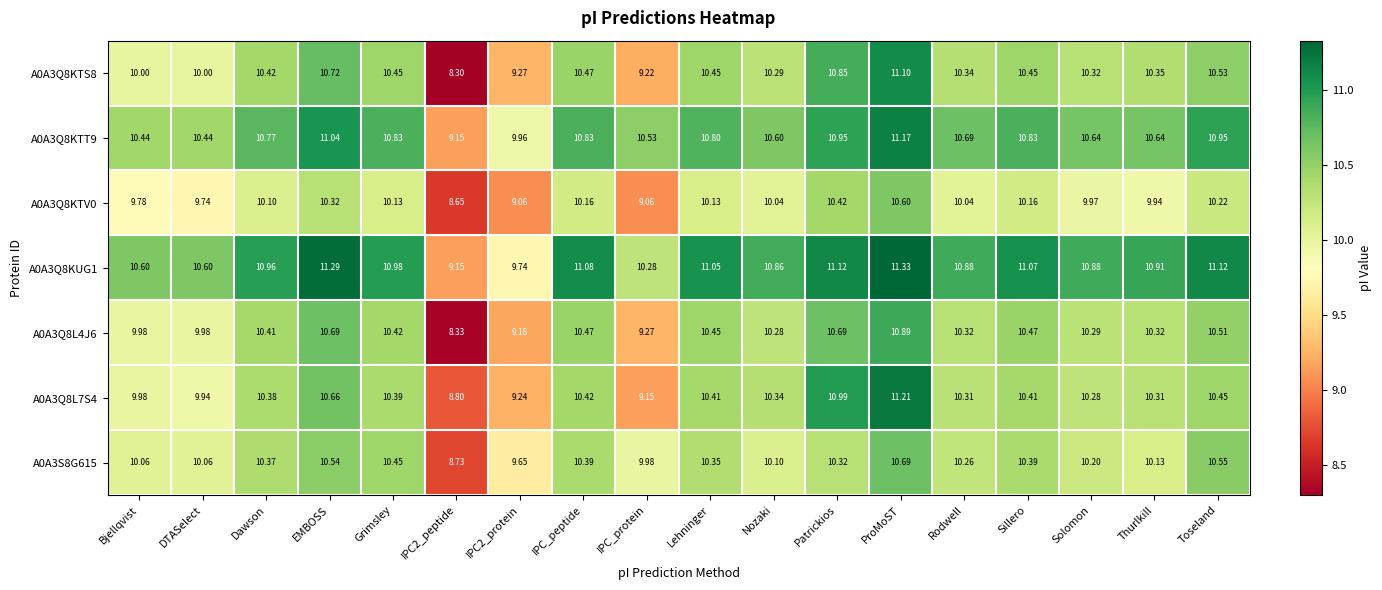

At which category does the chart reach its peak across all series?

ProMoST